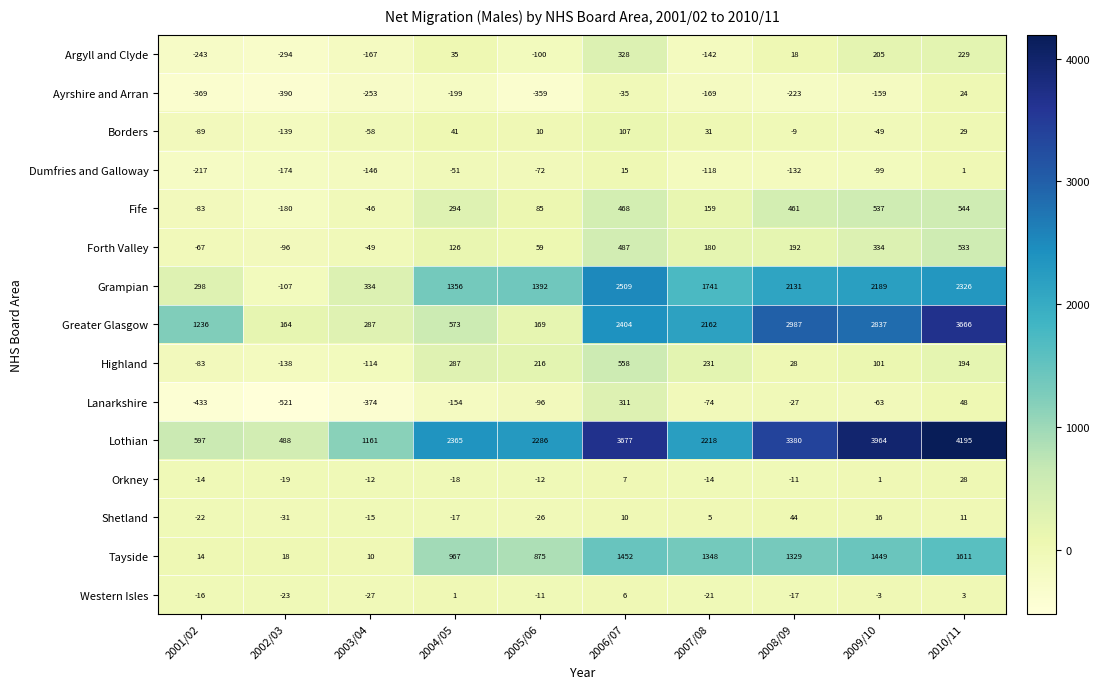

What is the spread (max minus min) of values at 2001/02?

1669